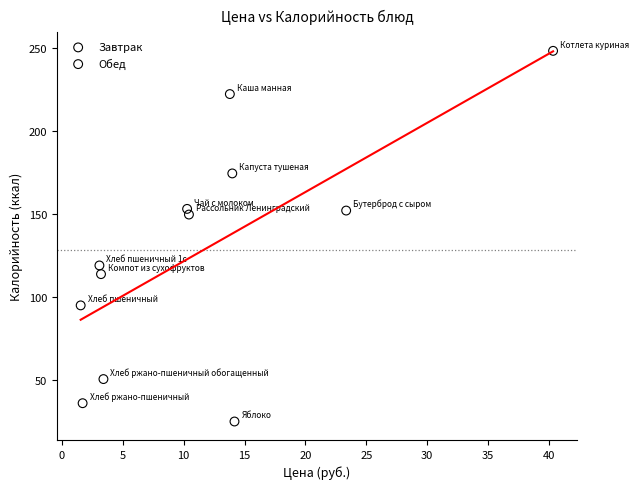

Which series contains the lowest Y value?

Завтрак